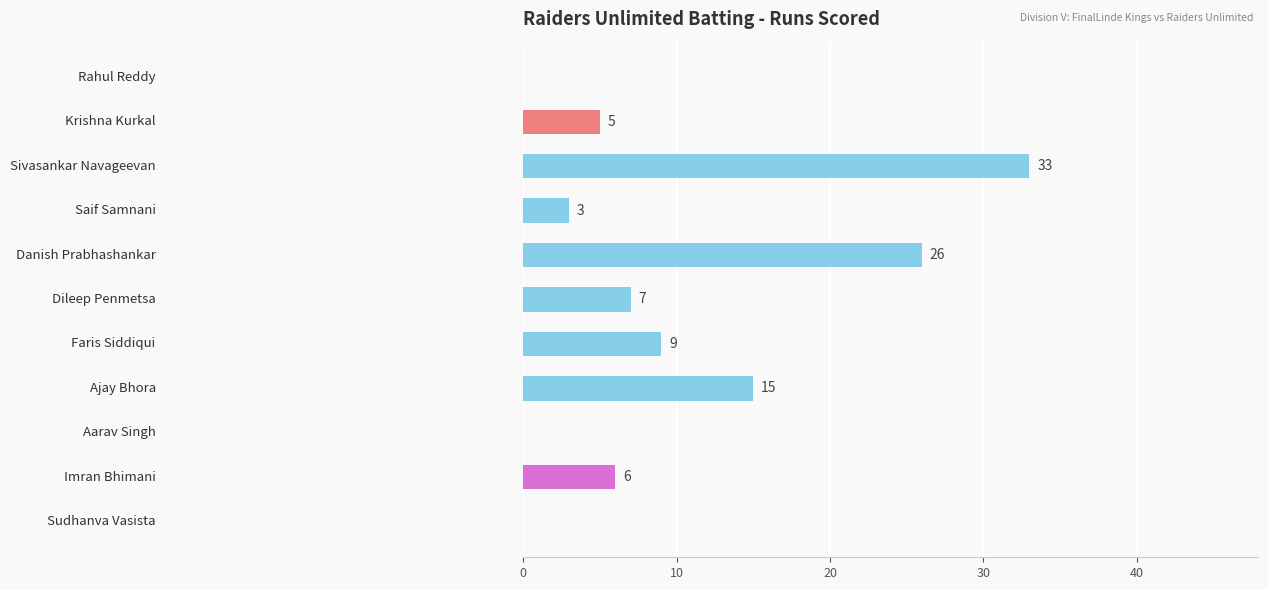

Are the bars horizontal?

Yes